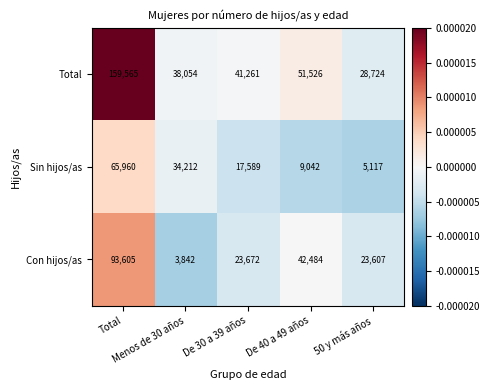

What is the smallest value displayed?

3842